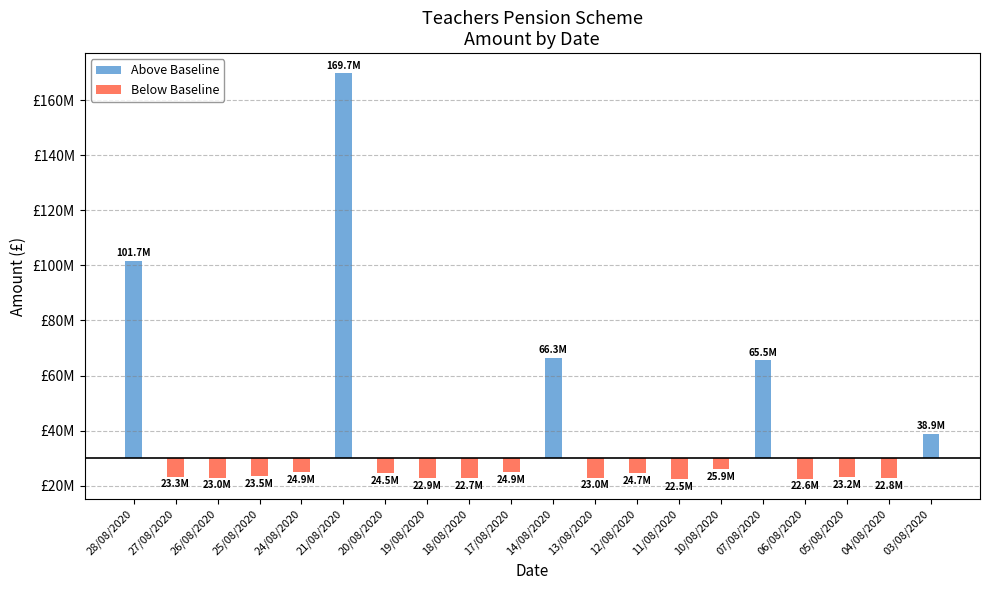

What is the difference between the second highest and second lowest values in the Above Baseline series?

71719453.9